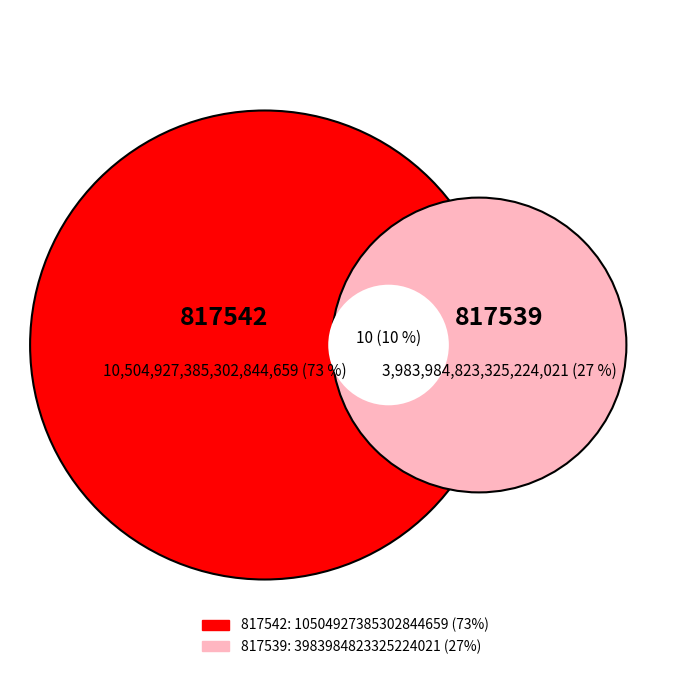

The 817539 slice represents 37% of the pie. True or false?

False